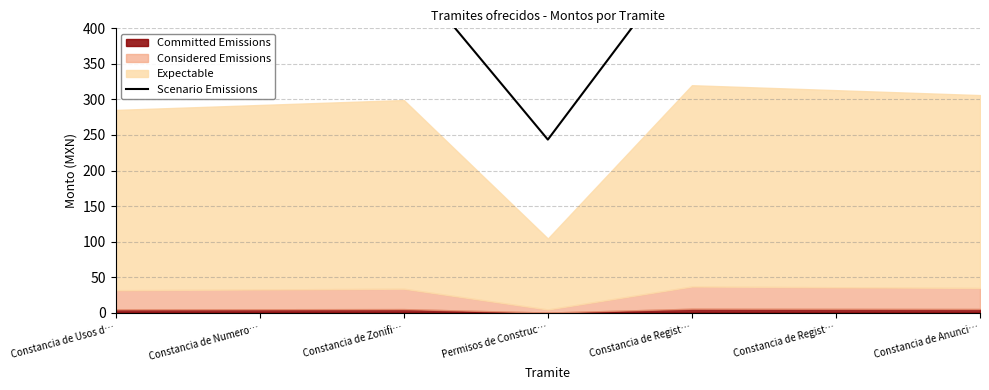

Reading left to right, what are all the values shown in this chart?

469.6	478.3	487.0	243.5	513.0	504.3	495.7